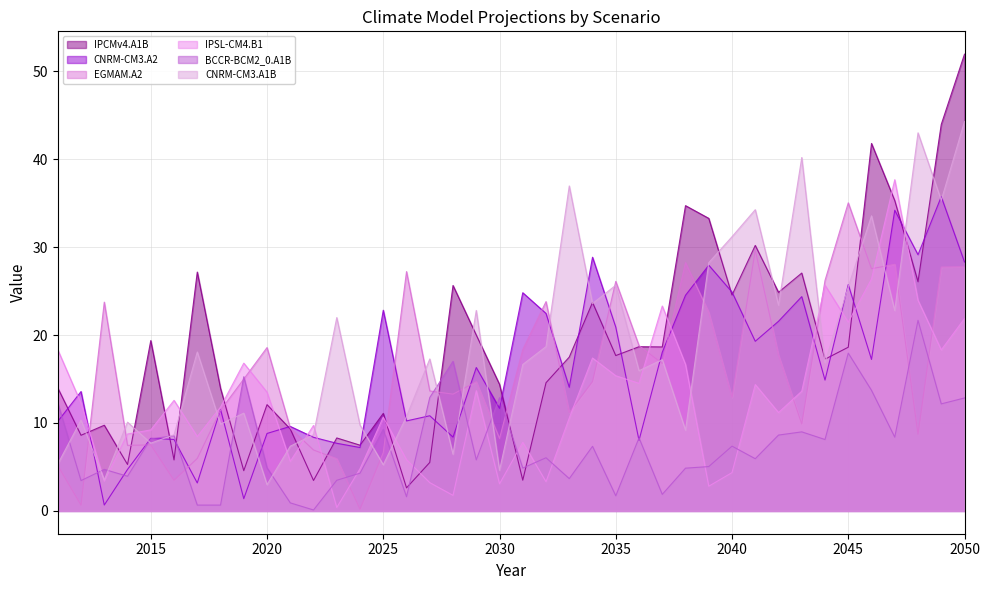

At how many categories does at least one series exceed 31?

12